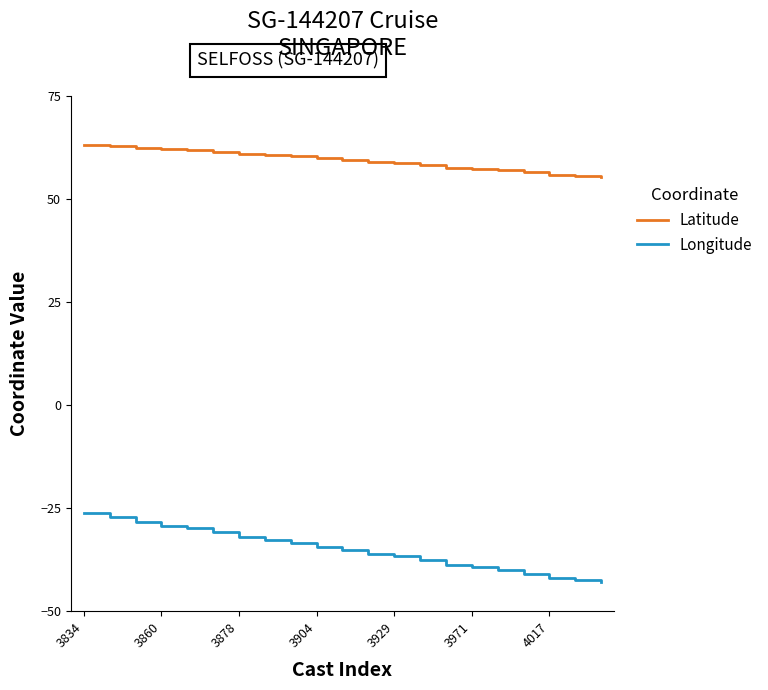

What are all the series names shown in the legend?

Latitude, Longitude